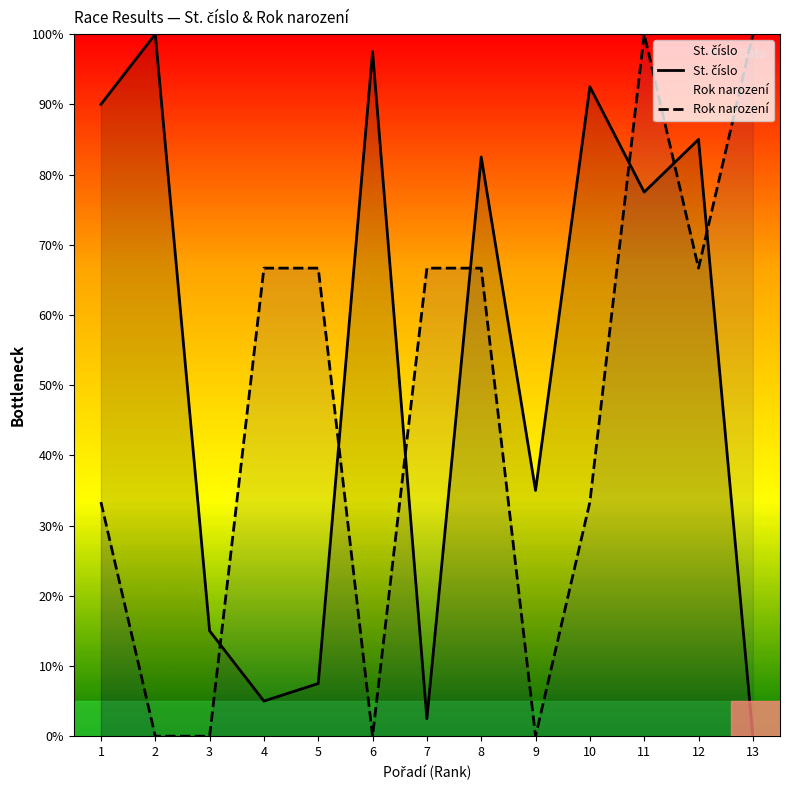

List the series in order of their peak value, highest first.

St. číslo, Rok narození